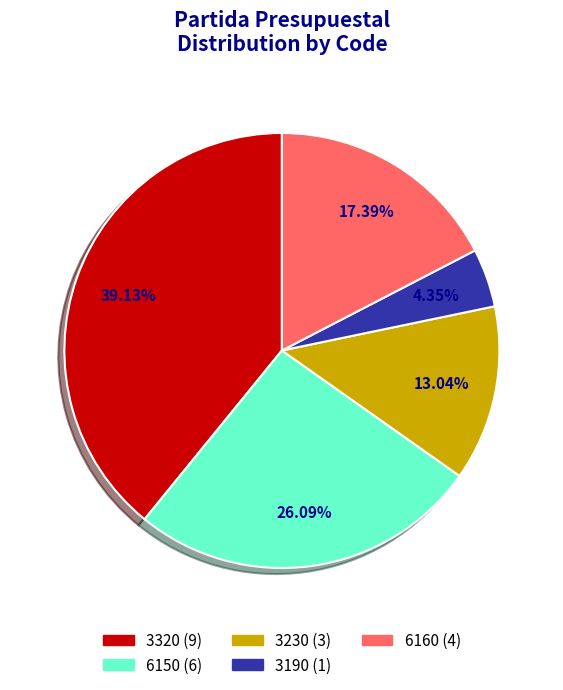

What percentage is the 3190 slice, to the nearest percent?

4%